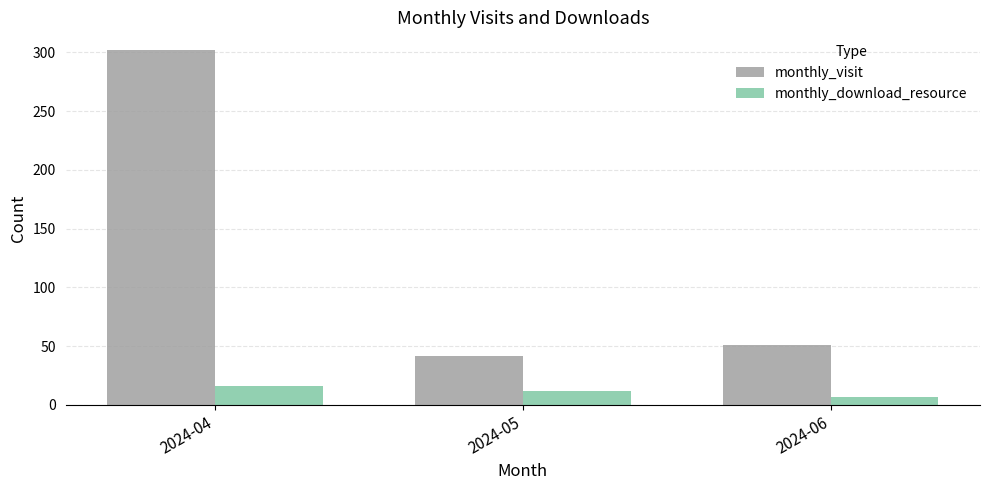

What is the value of the monthly_visit bar at the 1st from the left?

302